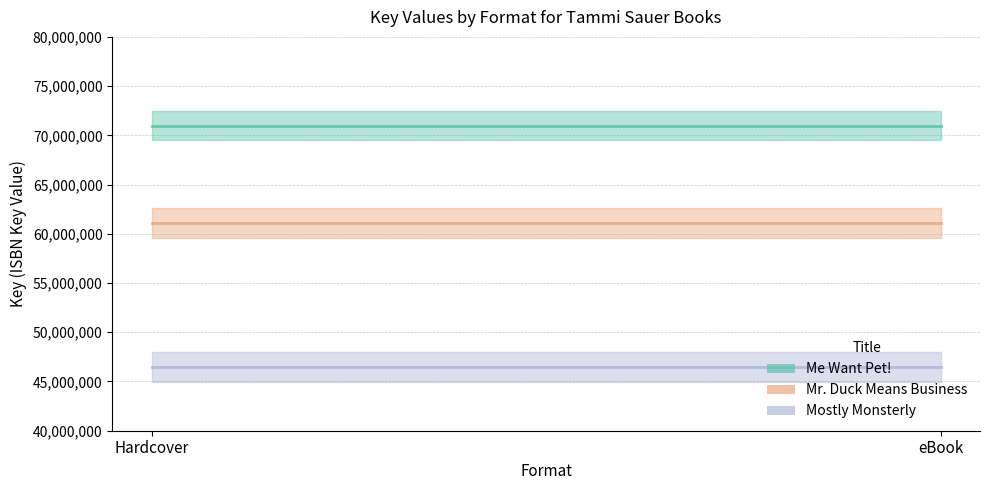

Rank the series at eBook from lowest to highest value.

Mostly Monsterly, Mr. Duck Means Business, Me Want Pet!